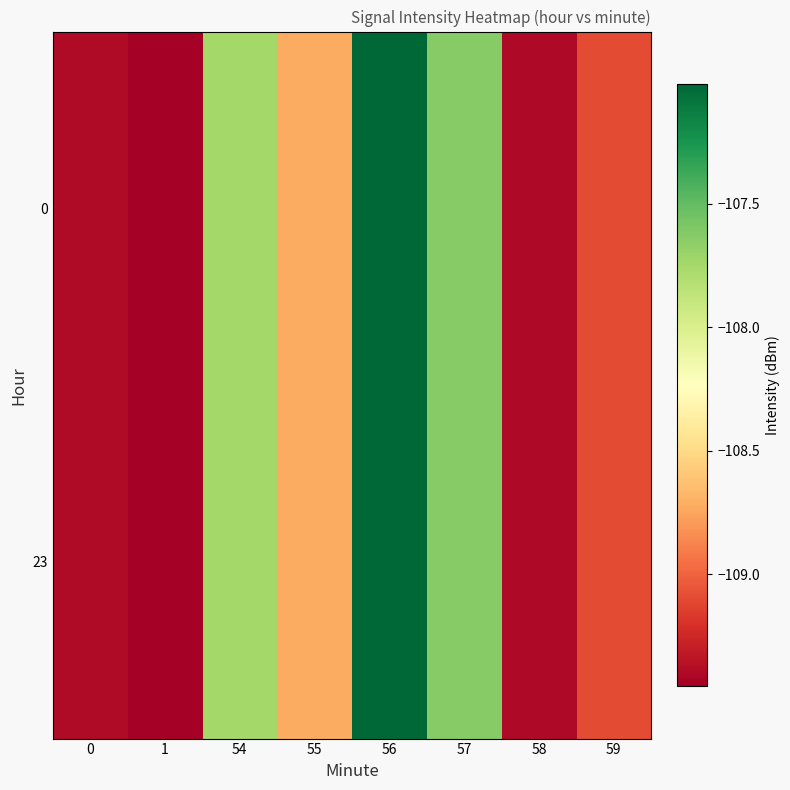

List the series in order of their peak value, lowest first.

0, 23